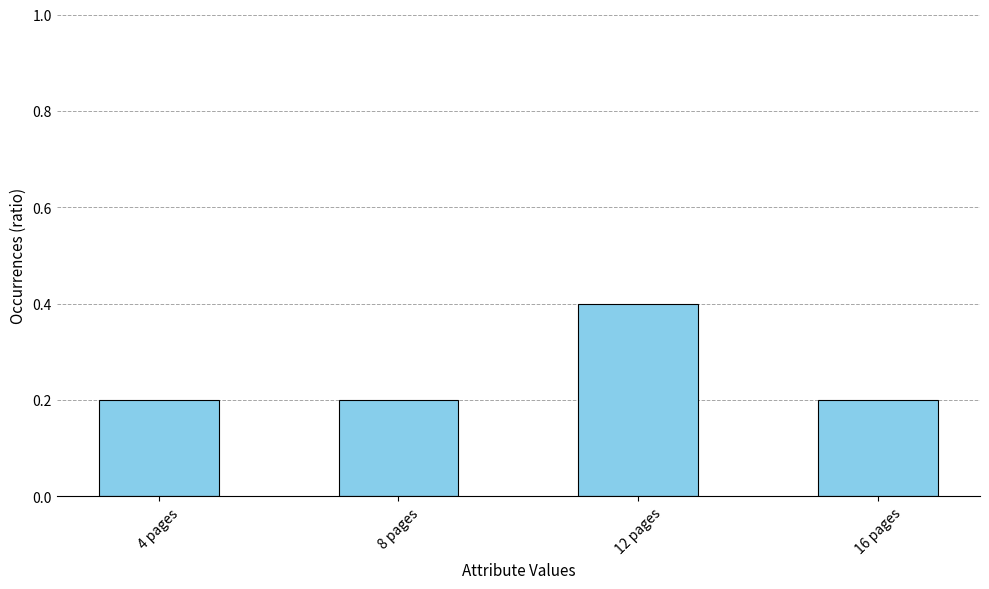

True or false: the data shows 0.1 at 8 pages.

False